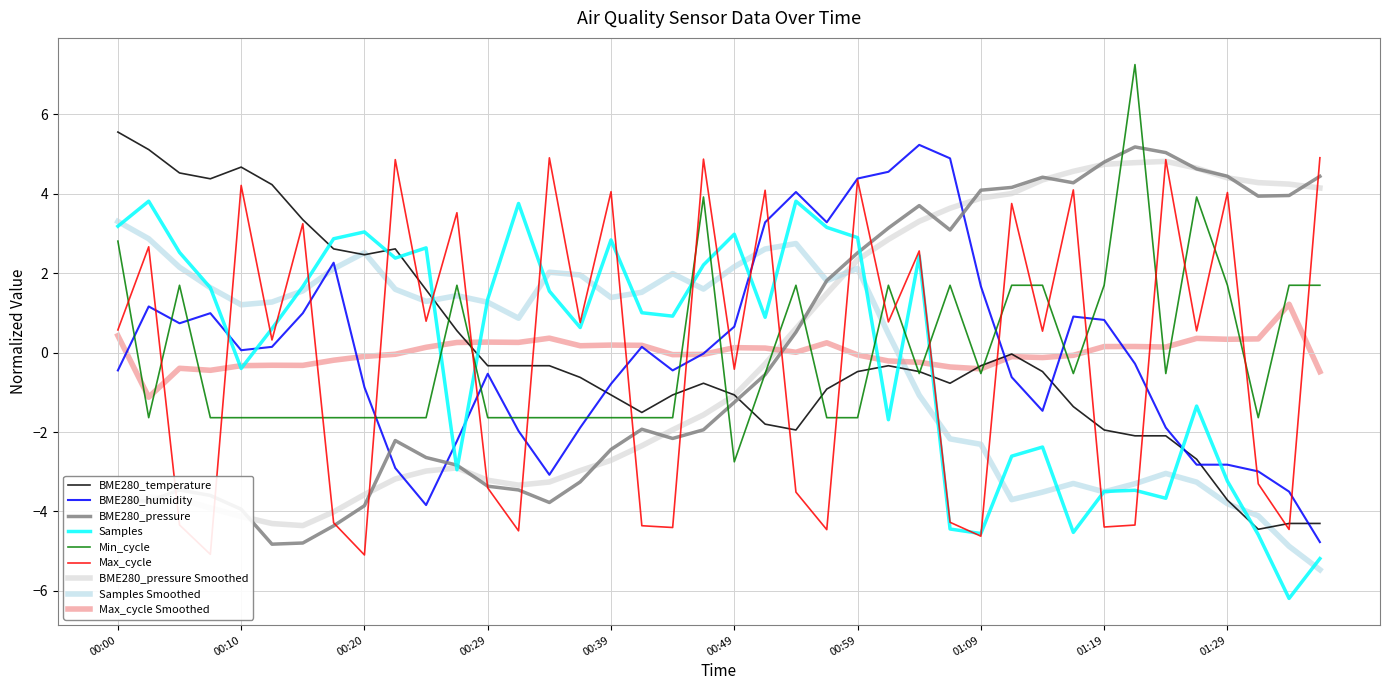

What is the lowest value of the Max_cycle series?

-5.1